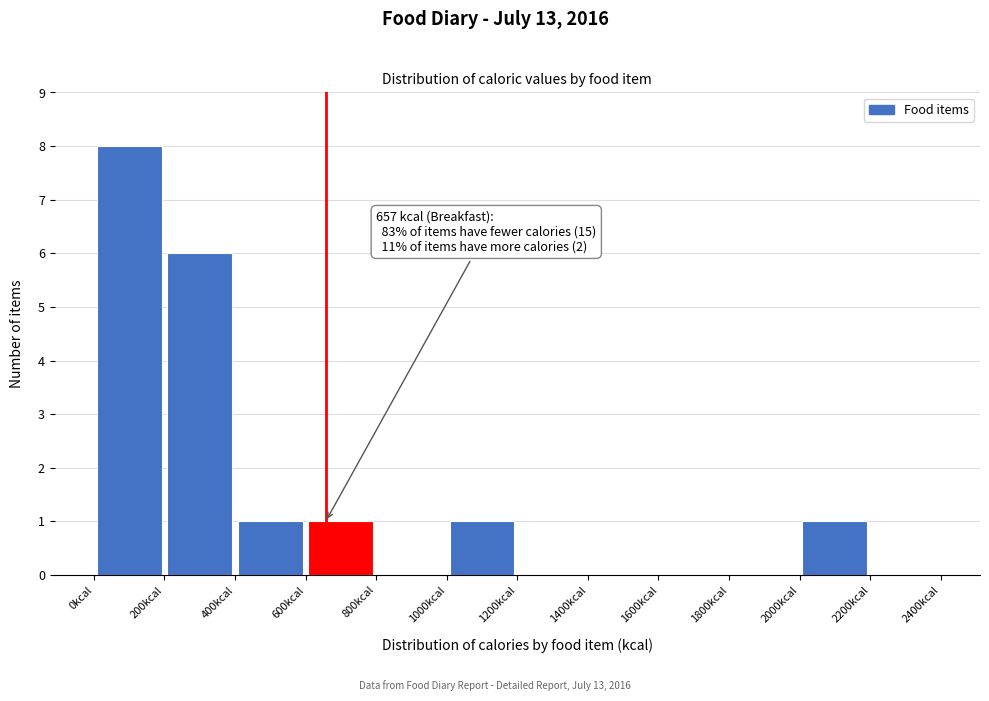

Over which range of the x-axis is the bar tallest?

0 to 200